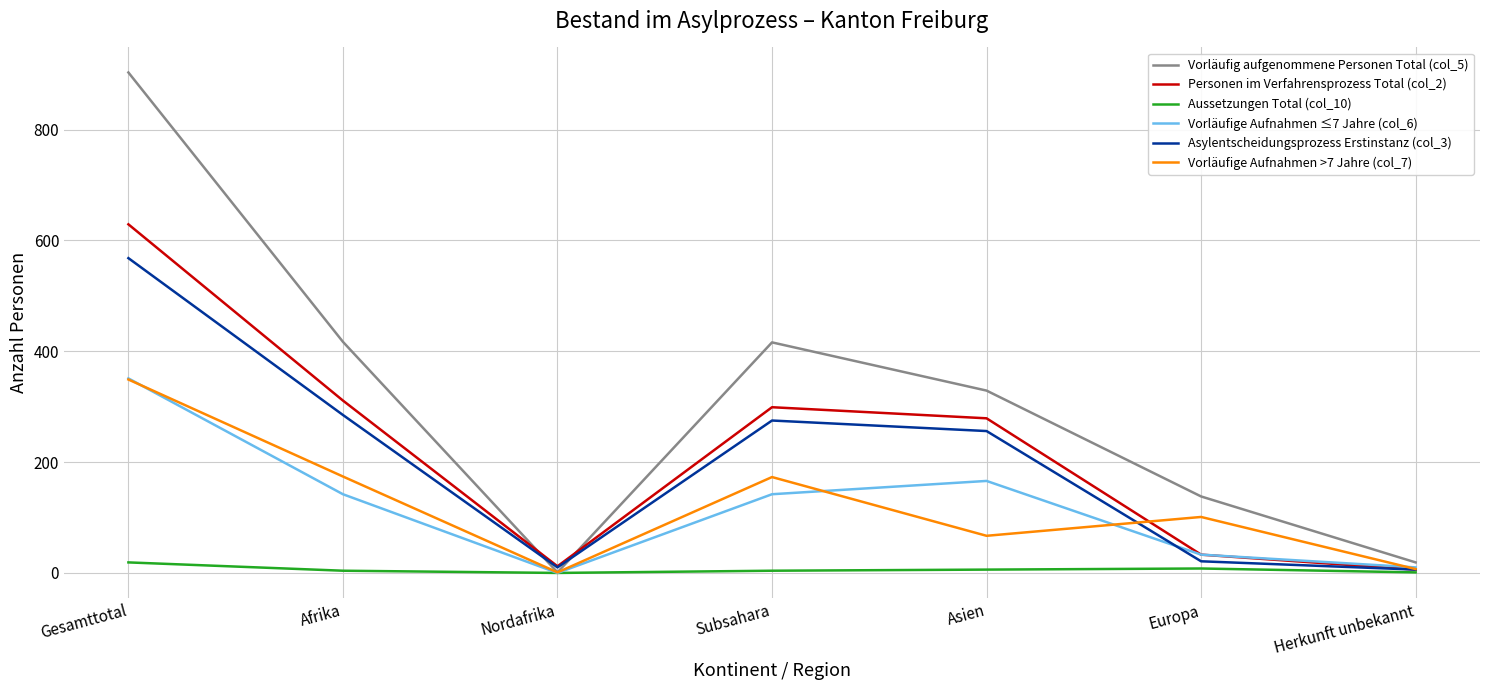

Which series has the widest spread of values?

Vorläufig aufgenommene Personen Total (col_5)